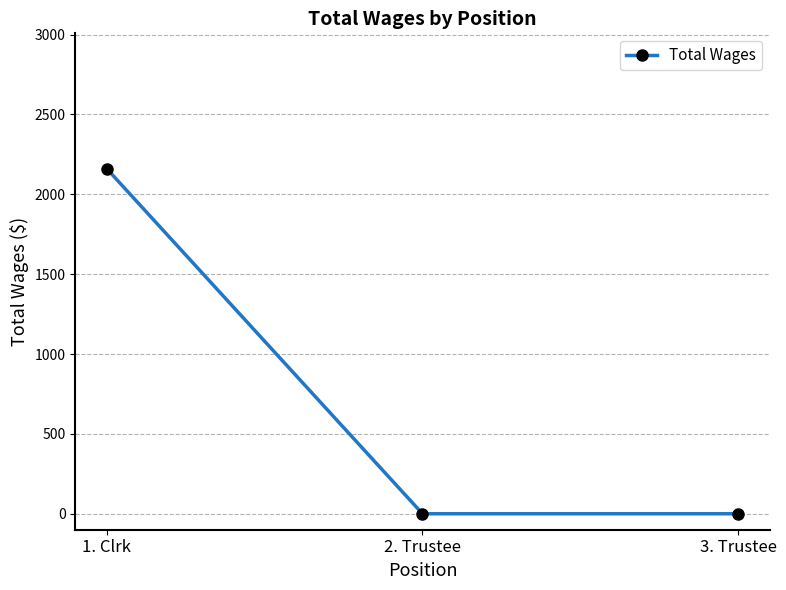

What is the difference between the values at 1. Clrk and 3. Trustee?

2160